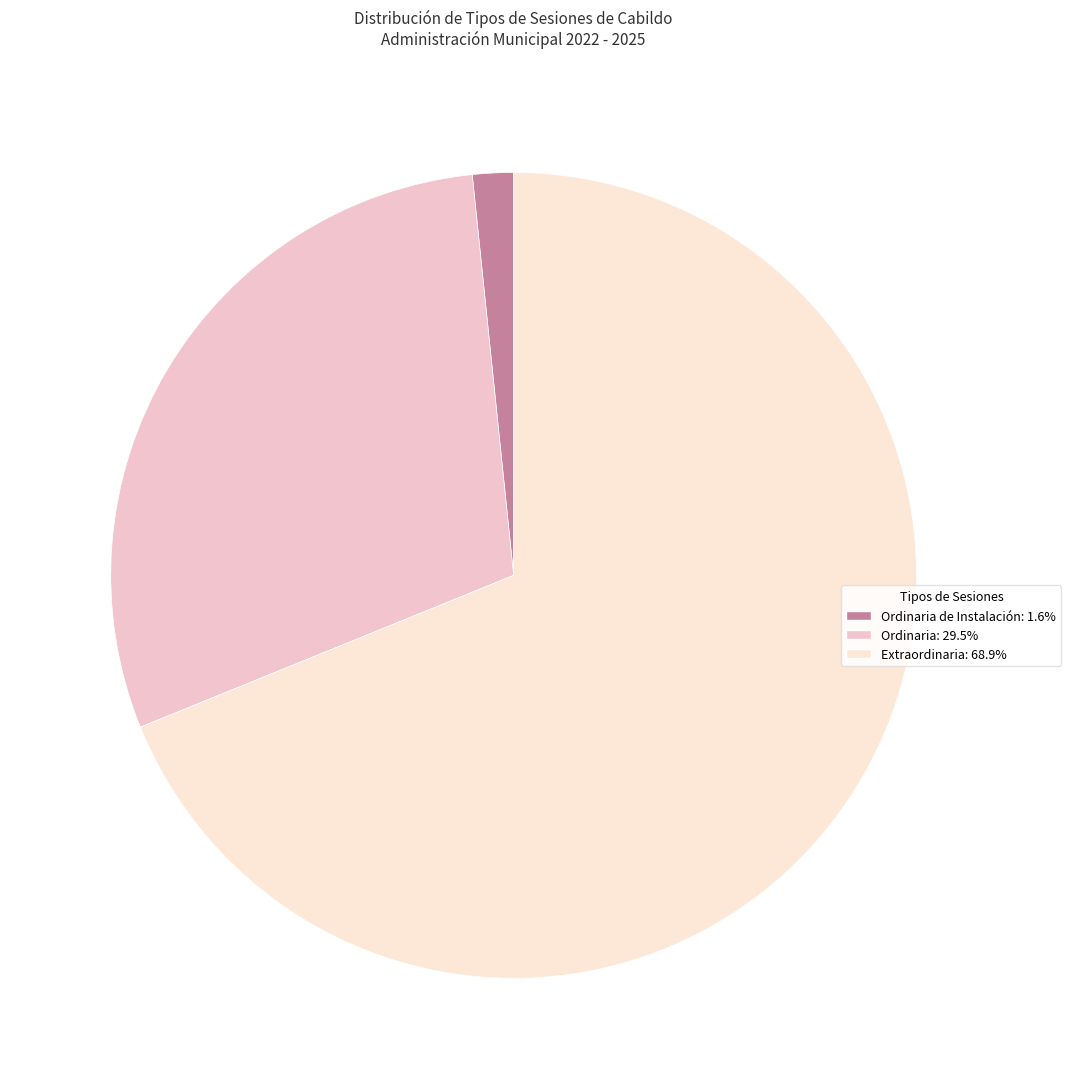

How many slices are in this pie chart?

3